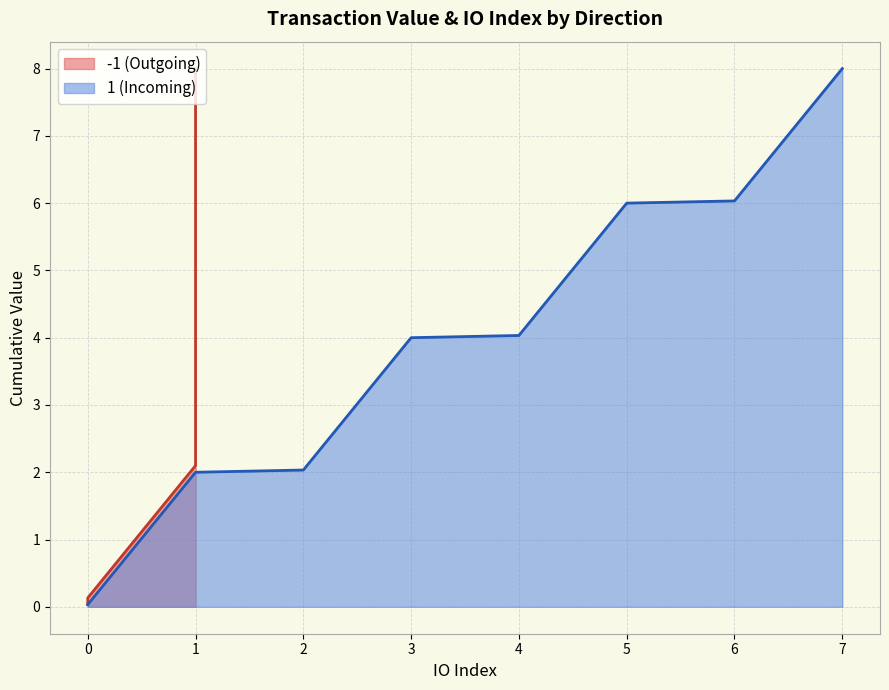

The 1 (Incoming) series shows 3.0 at 1. True or false?

False